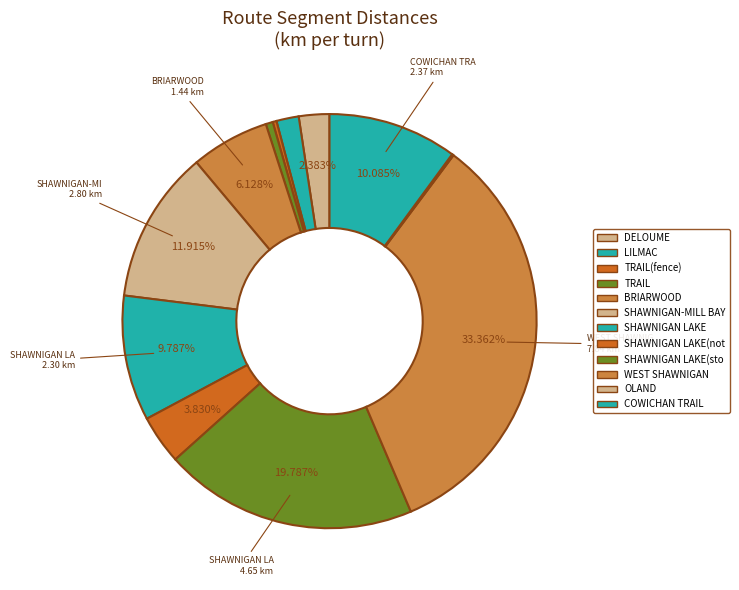

Rank the categories by value from lowest to highest.

L-OLAND, SO-TRAIL(fence), R-TRAIL, R-LILMAC, R-DELOUME, R-SHAWNIGAN LAKE(not uphill), SO-BRIARWOOD, L-SHAWNIGAN LAKE, R-COWICHAN TRAIL, L-SHAWNIGAN-MILL BAY, R-SHAWNIGAN LAKE(stop), R-WEST SHAWNIGAN